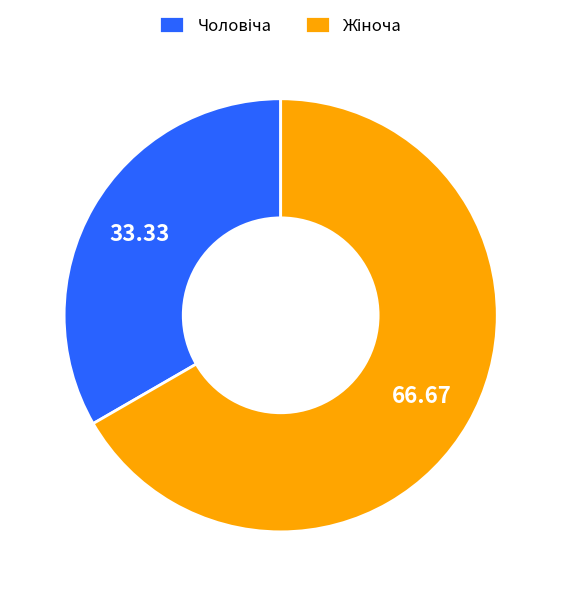

Is Чоловіча the majority of the pie?

No